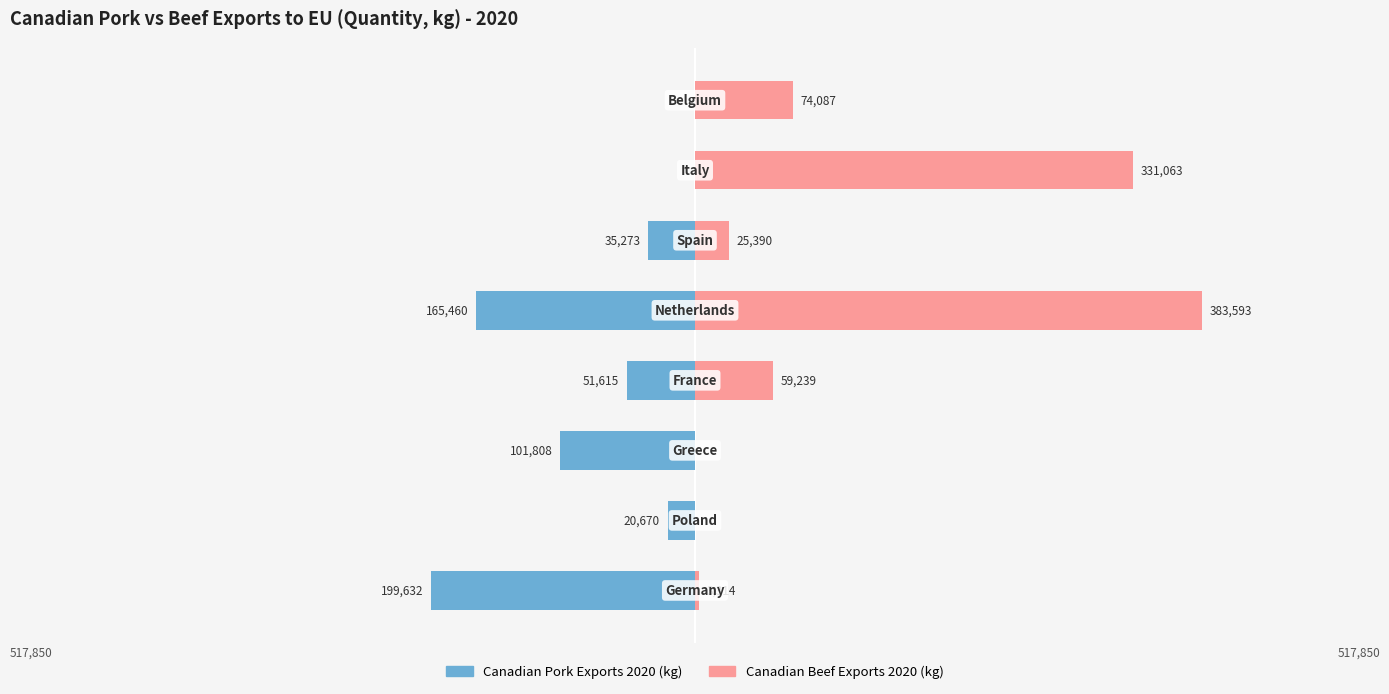

What is the minimum value shown in the chart?

-199632